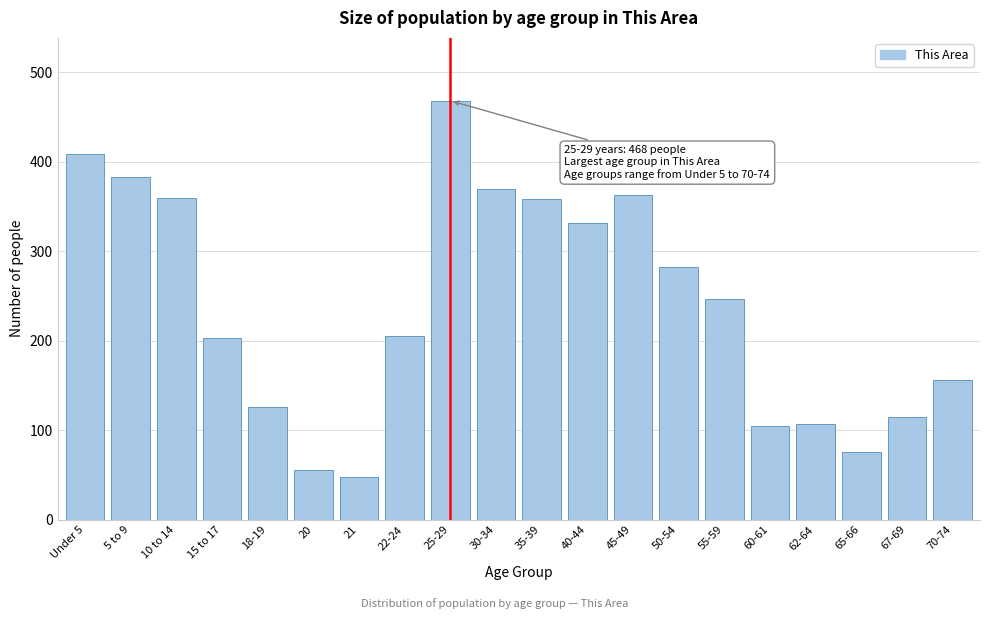

Between 20 and 18-19, which is larger?

18-19